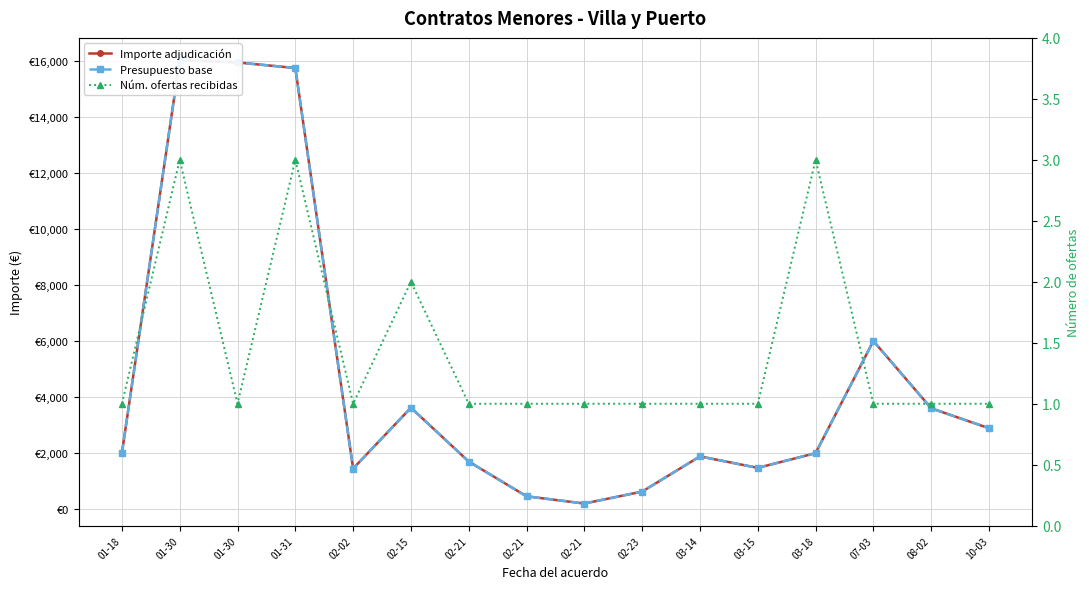

What is the sum of the Importe adjudicación values at 02-21 and 02-21?

2161.2